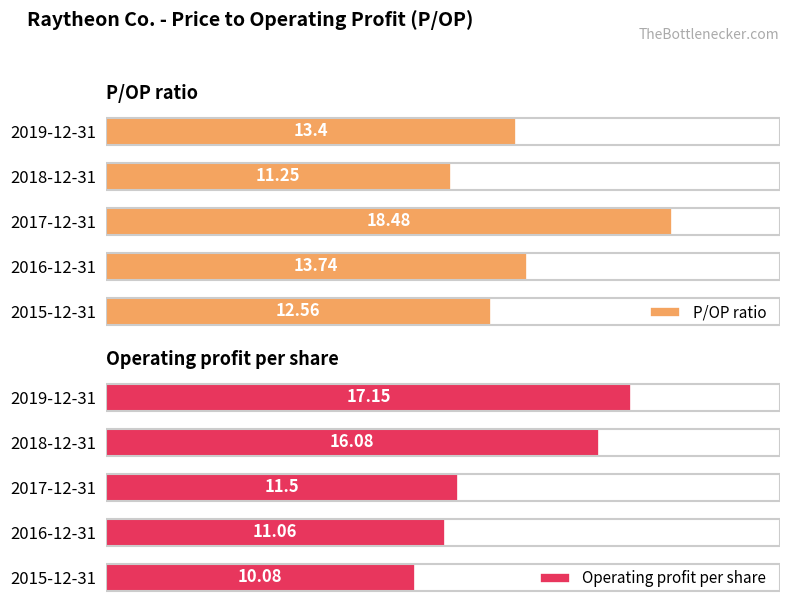

List the labels in order of P/OP ratio value, smallest first.

2018-12-31, 2015-12-31, 2019-12-31, 2016-12-31, 2017-12-31